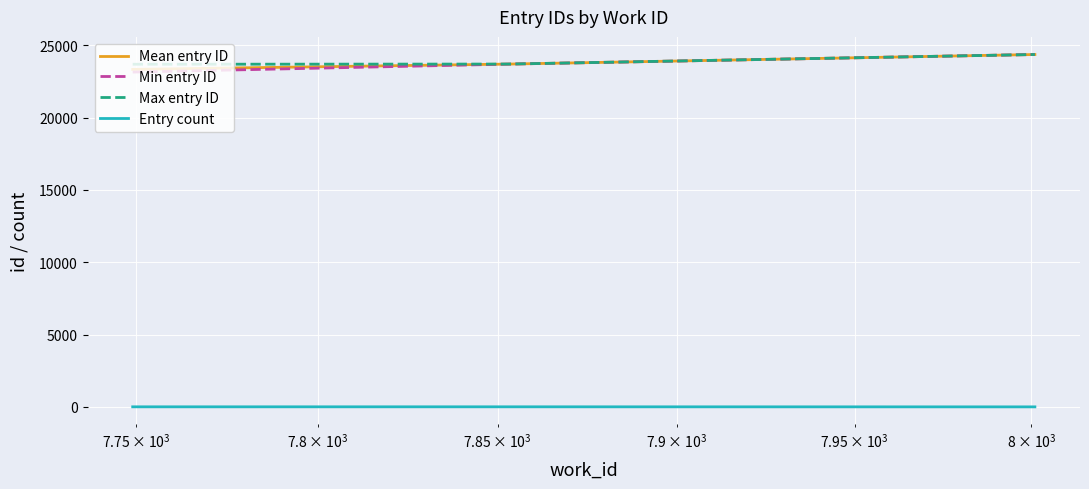

Count the Min entry ID values in the range 23141 to 24357.

3